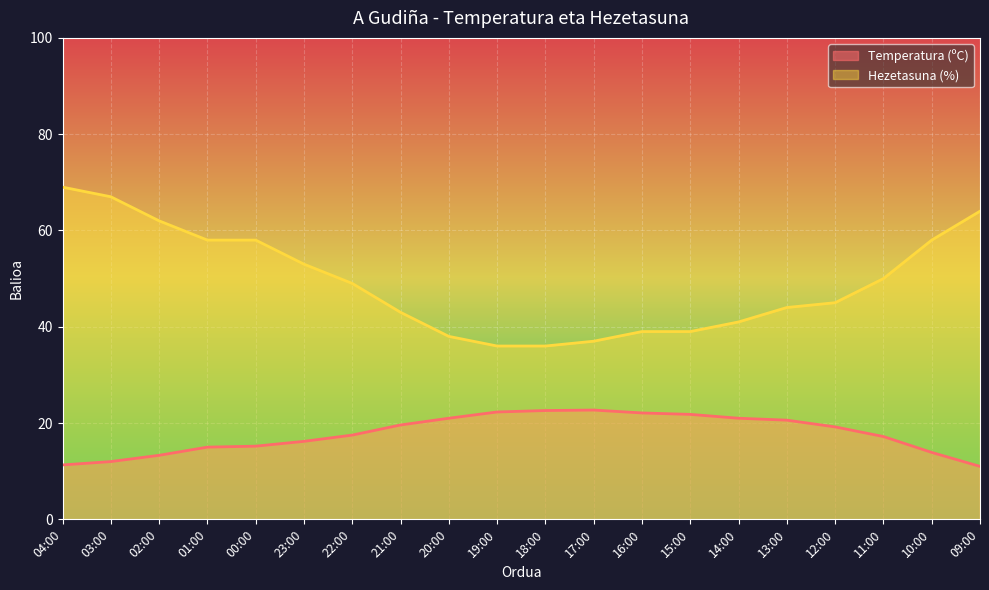

True or false: Temperatura (ºC) has more than 0 interior local peaks.

True